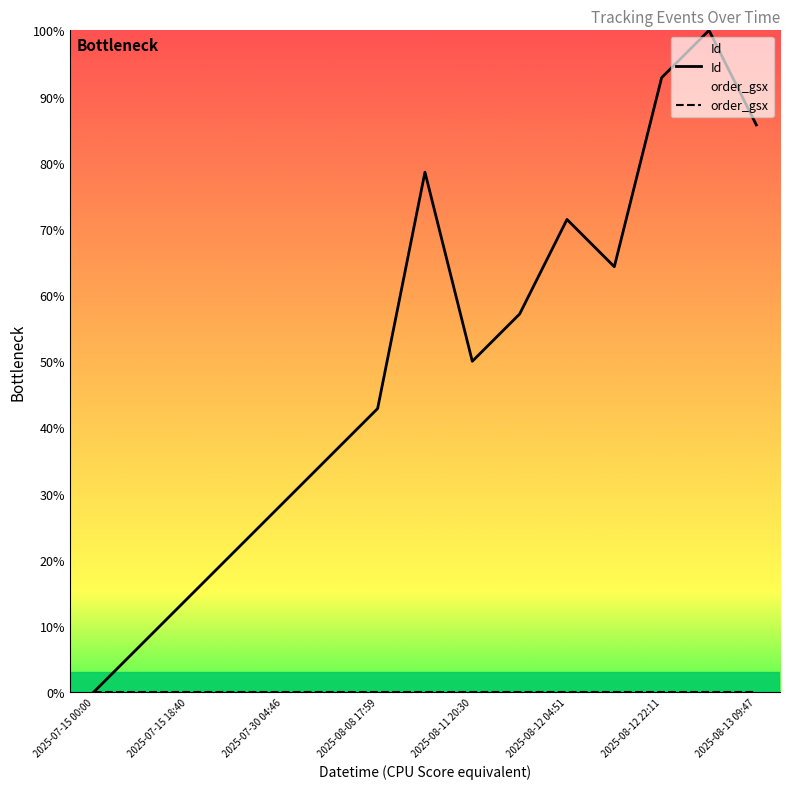

True or false: order_gsx and Id intersect in this chart.

False